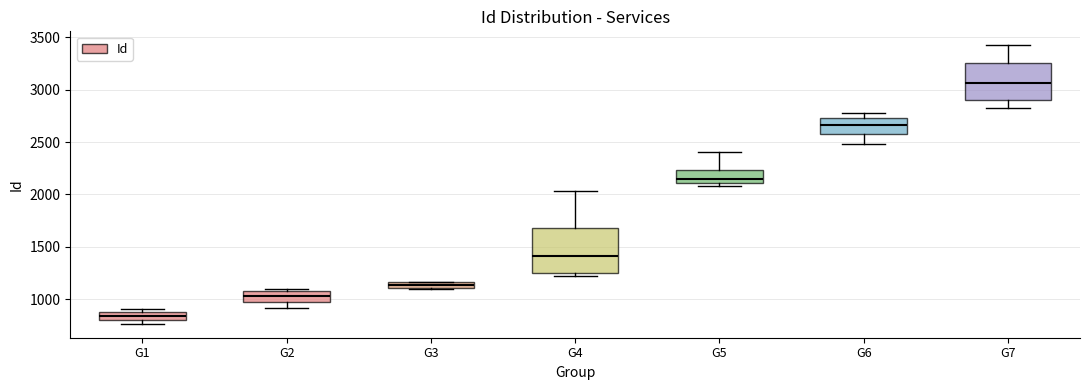

Comparing the boxes themselves (not the whiskers), which one is the tallest?

G4